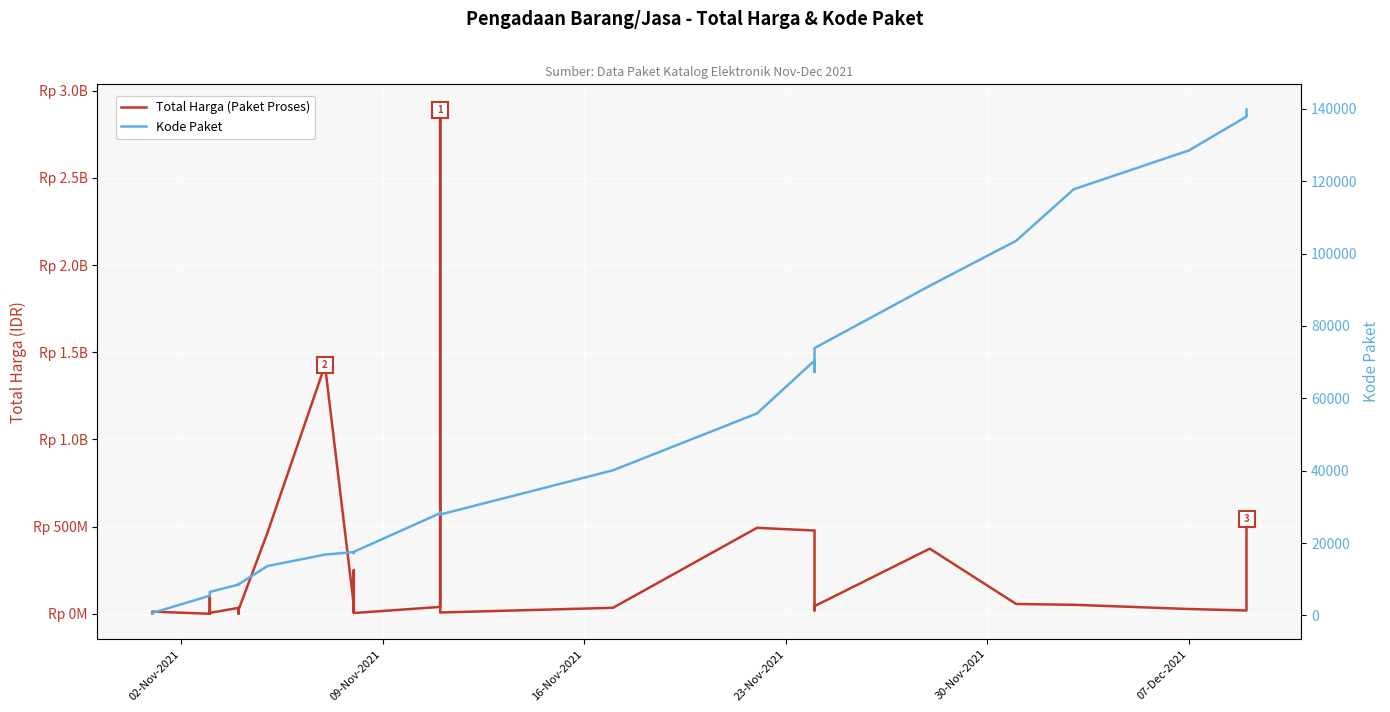

Which category has the lowest value across all series?

02-Nov-2021